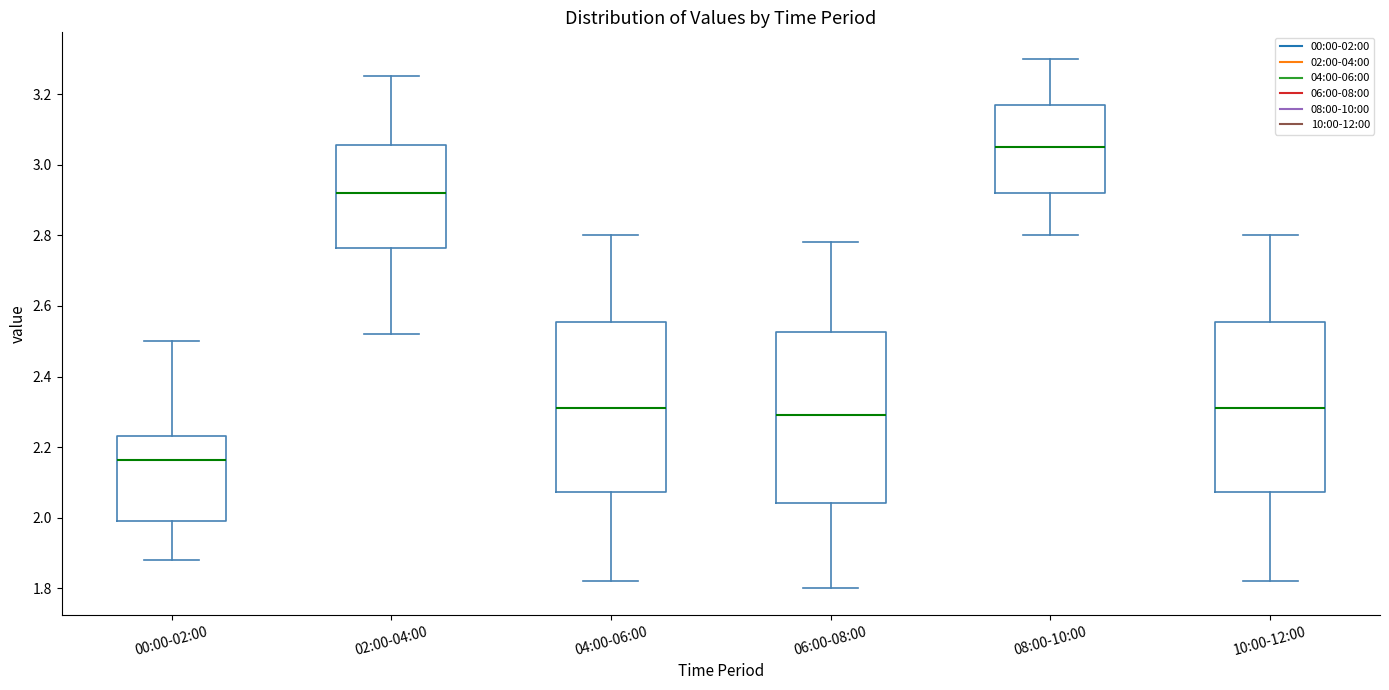

Which box has the highest median line?

08:00-10:00